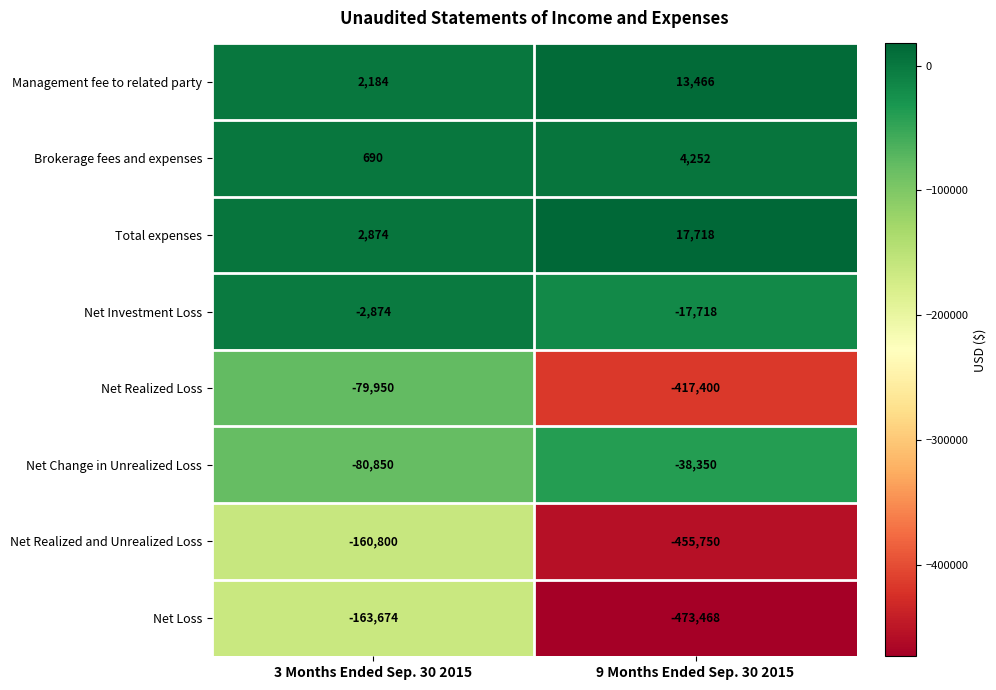

Is it true that Management fee to related party equals 839 at 3 Months Ended Sep. 30 2015?

False